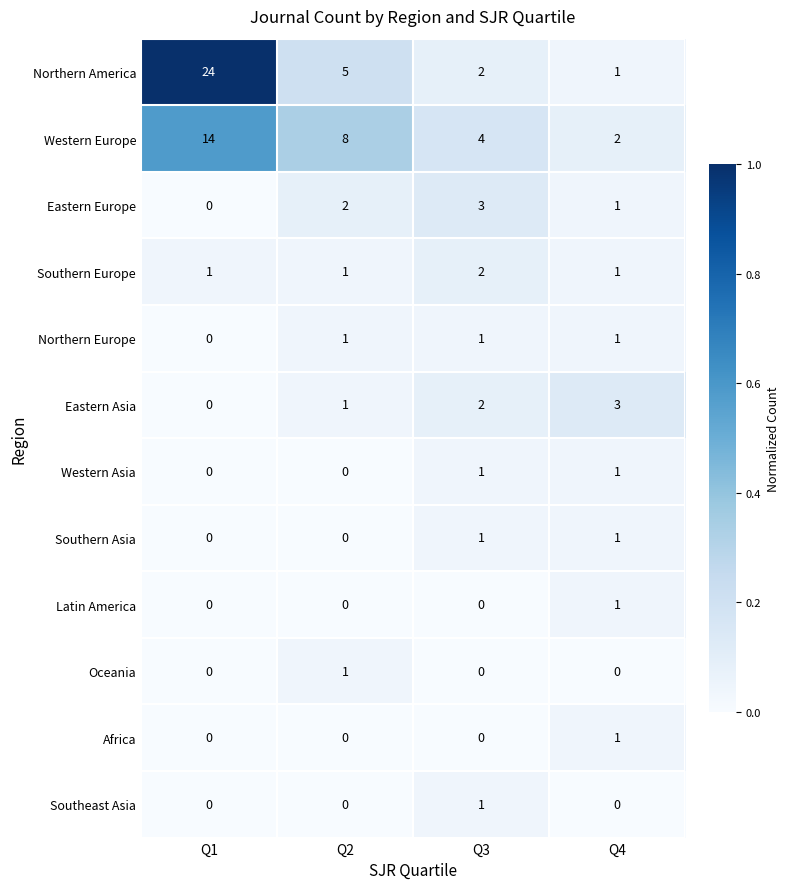

Which series has the largest total across all categories?

Northern America